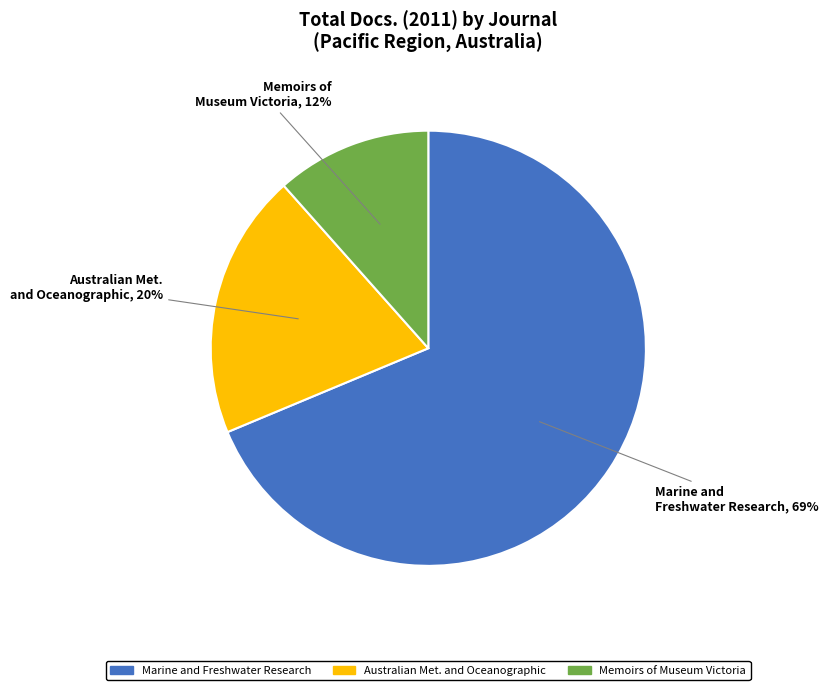

Is there a majority slice in this chart?

Yes